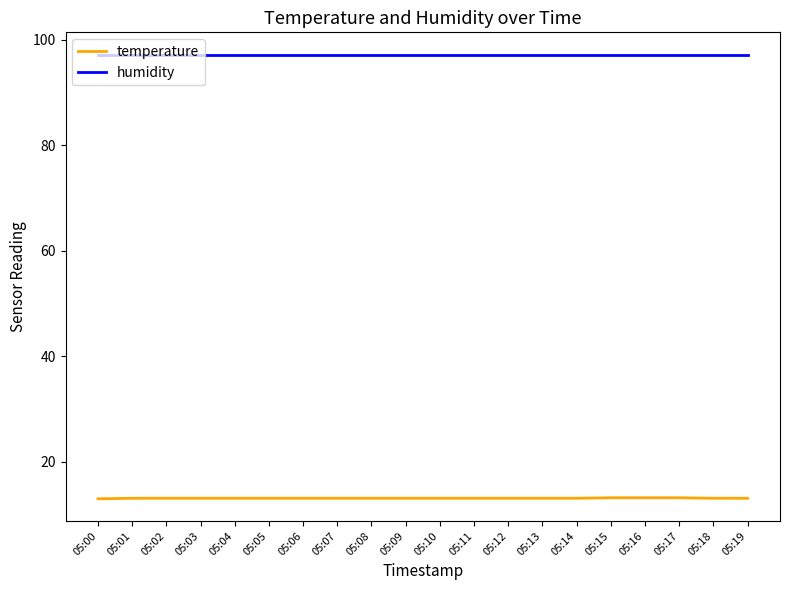

The temperature series shows 17.1 at 05:00. True or false?

False